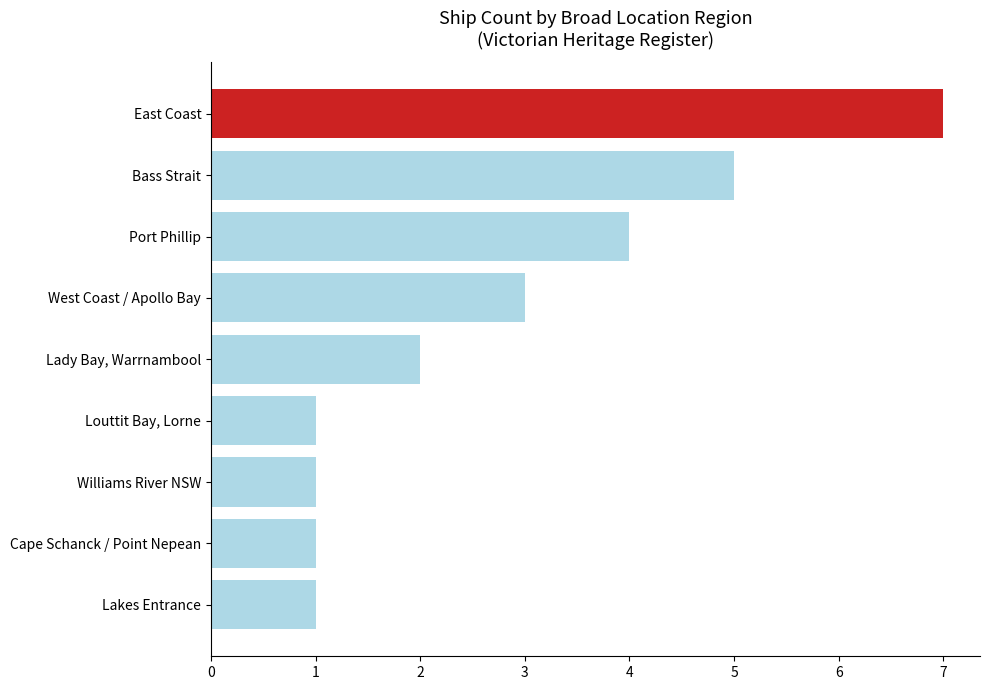

Approximately how many times larger is the value at Lady Bay, Warrnambool compared to Cape Schanck / Point Nepean?

2.0